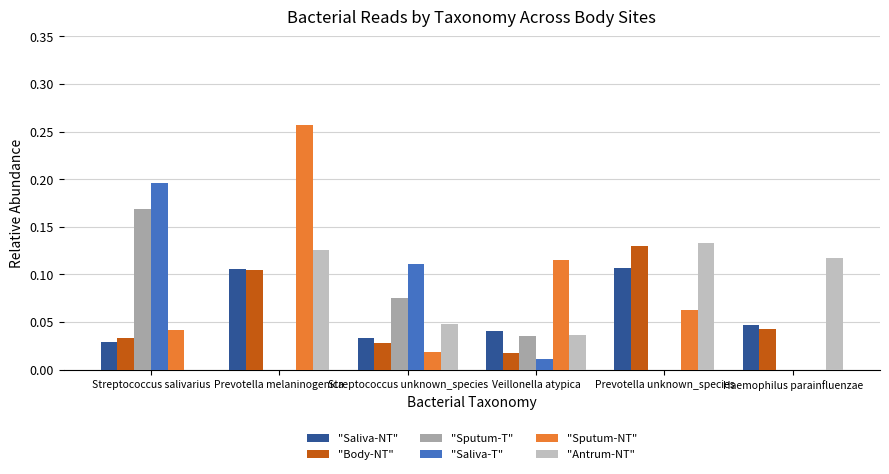

At which label does "Body-NT" reach its peak?

Prevotella unknown_species